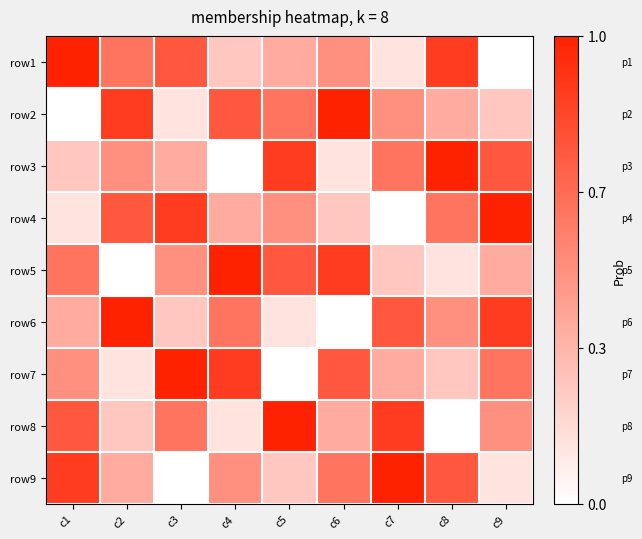

At which category is the sum across all series the highest?

c1